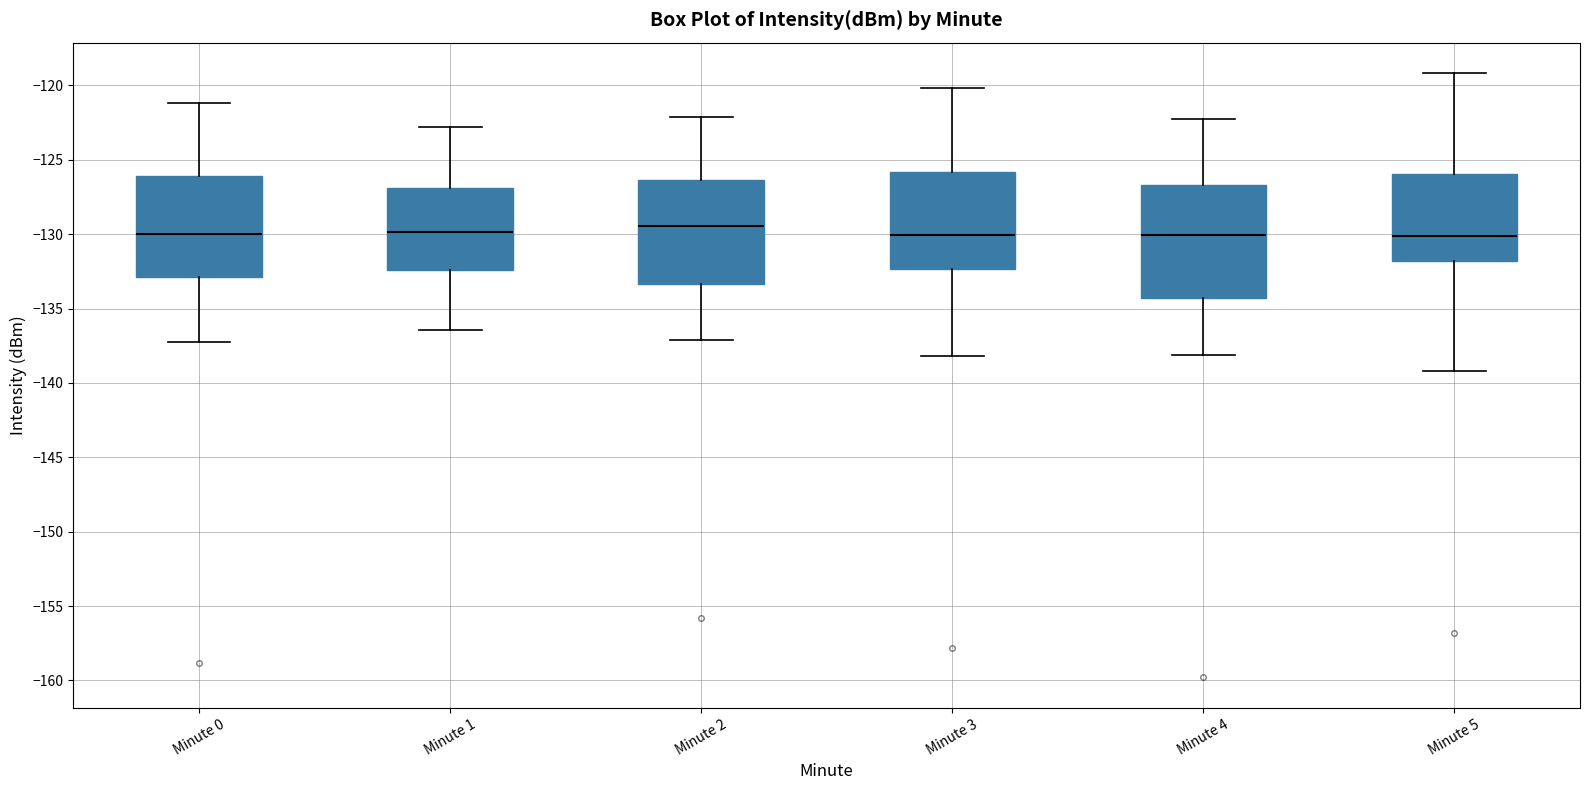

Comparing the boxes themselves (not the whiskers), which one is the tallest?

Minute 4